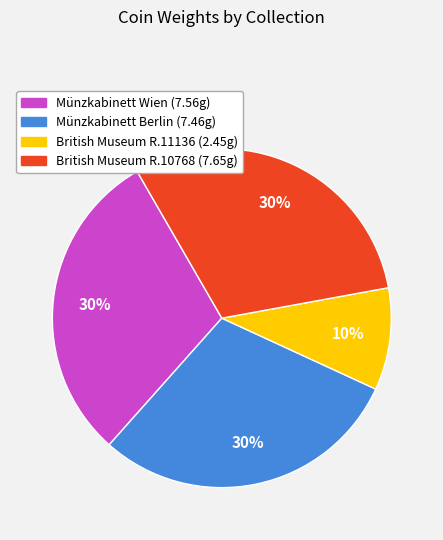

To the nearest percent, what portion does British Museum R.11136 (2.45g) represent?

10%